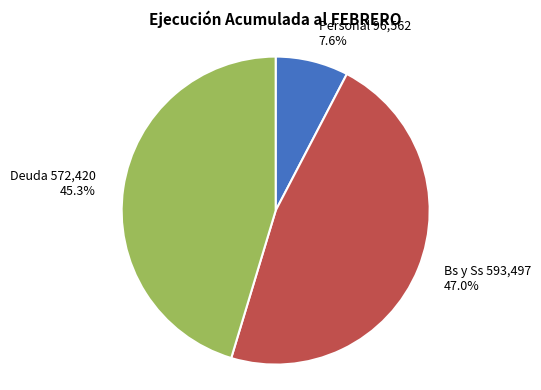

Does any single category account for the majority?

No